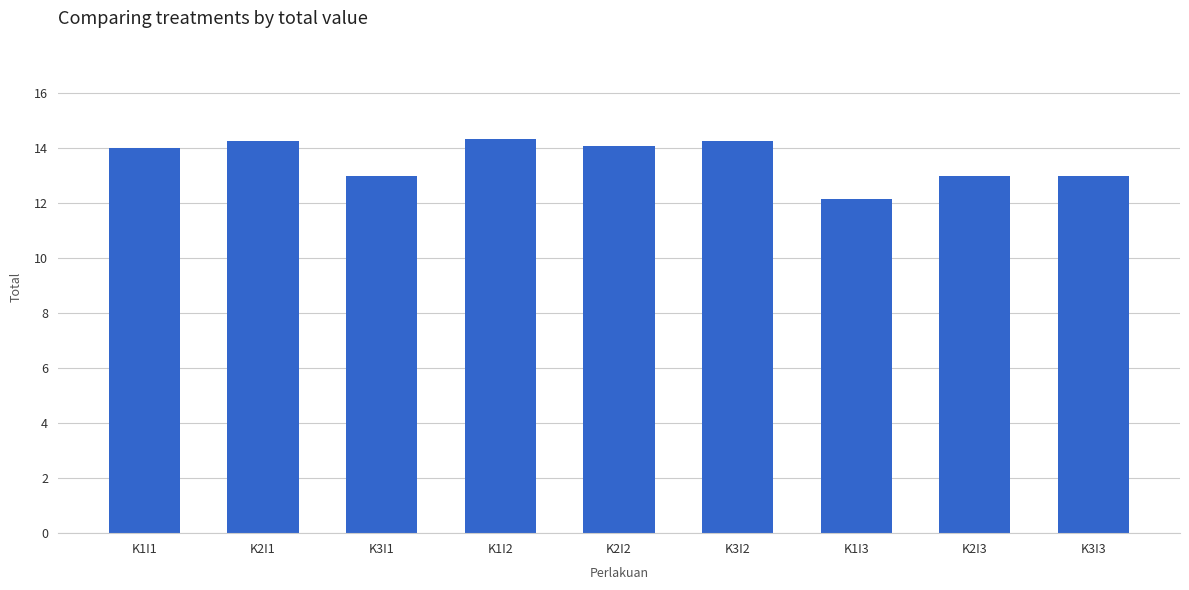

How many distinct data groups are displayed?

1